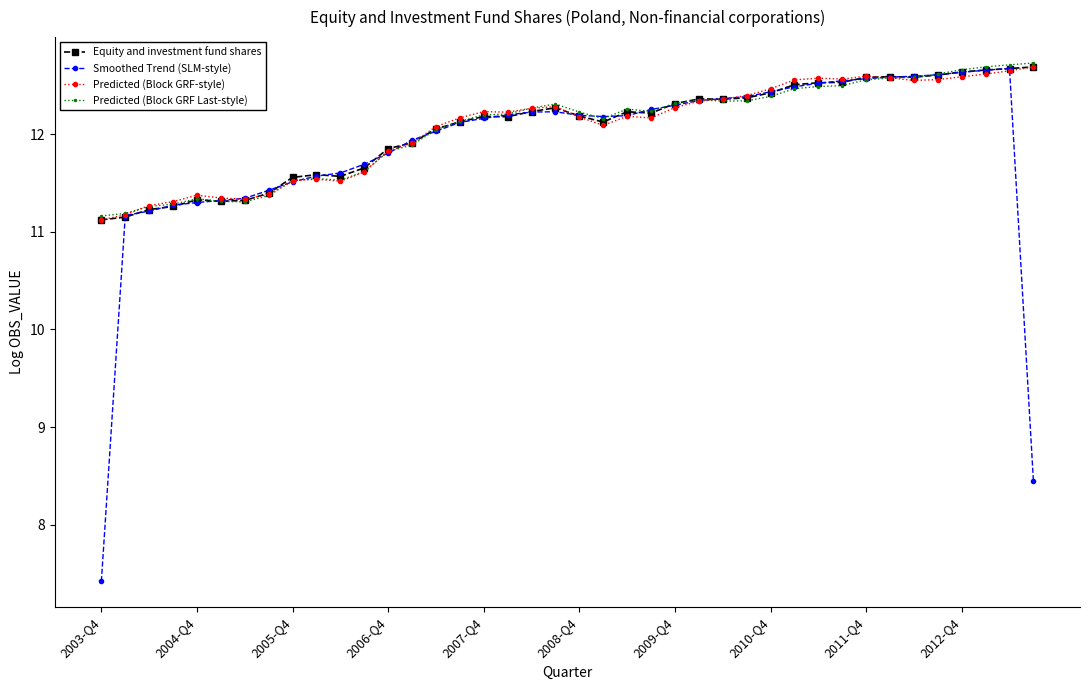

What is the maximum value shown in the chart?

12.7